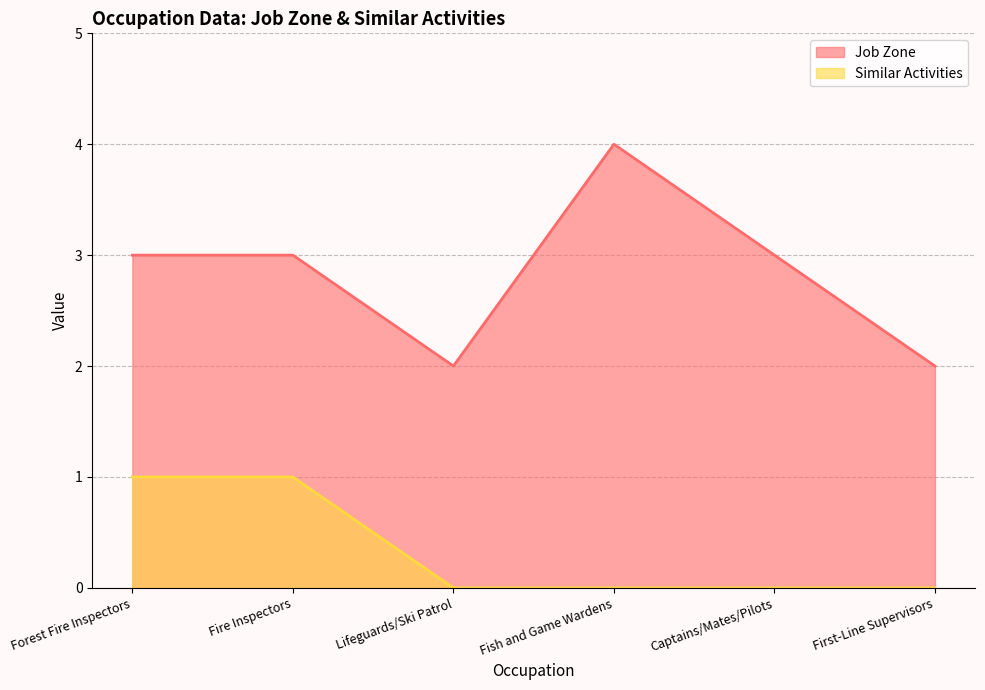

What is the sum of the Job Zone values at First-Line Supervisors and Fish and Game Wardens?

6